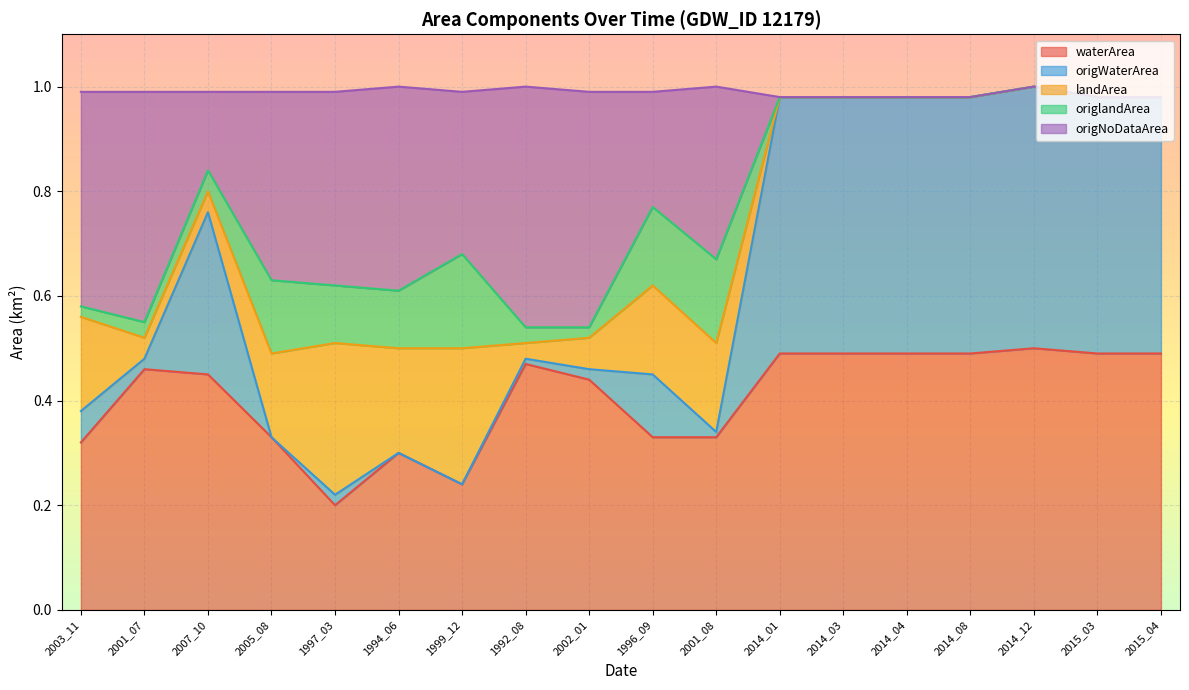

How many interior local peaks does the waterArea series have?

4